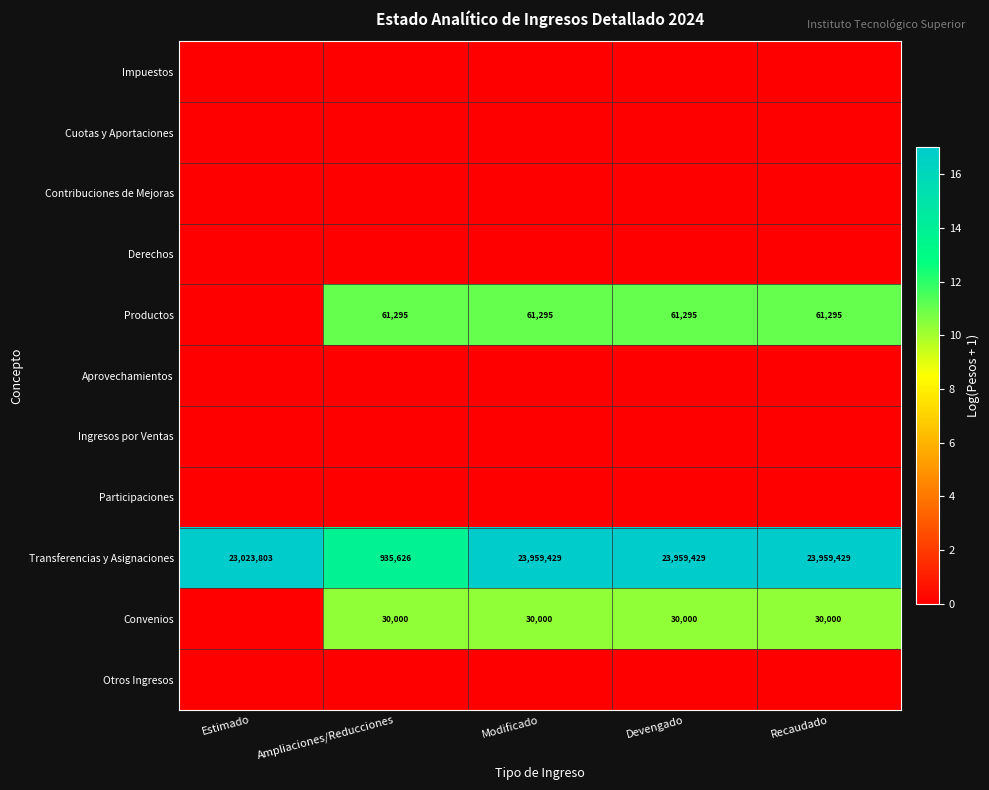

At which category is the sum across all series the highest?

Modificado